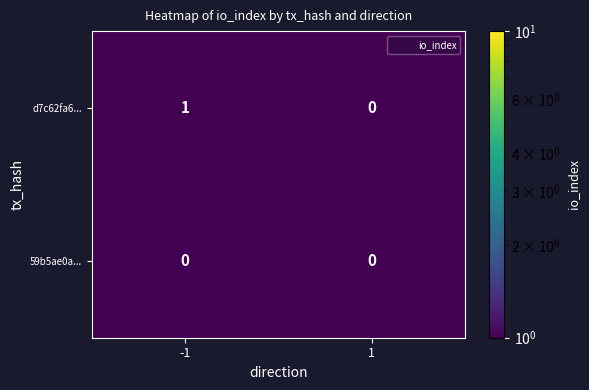

Between -1 and 1, which series saw the biggest shift?

d7c62fa6...